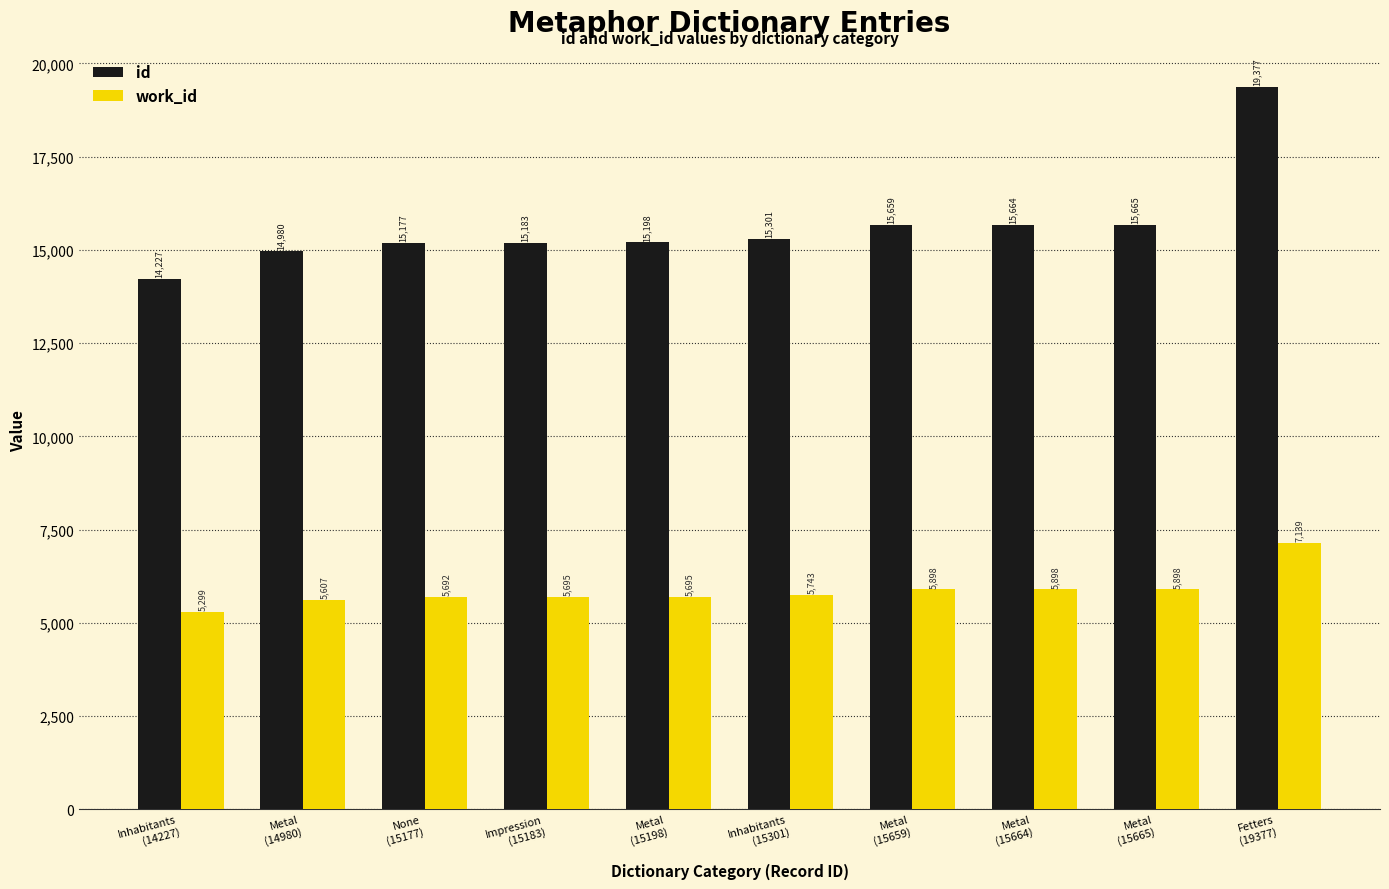

Which category has the lowest value in the id series?

Inhabitants
(14227)